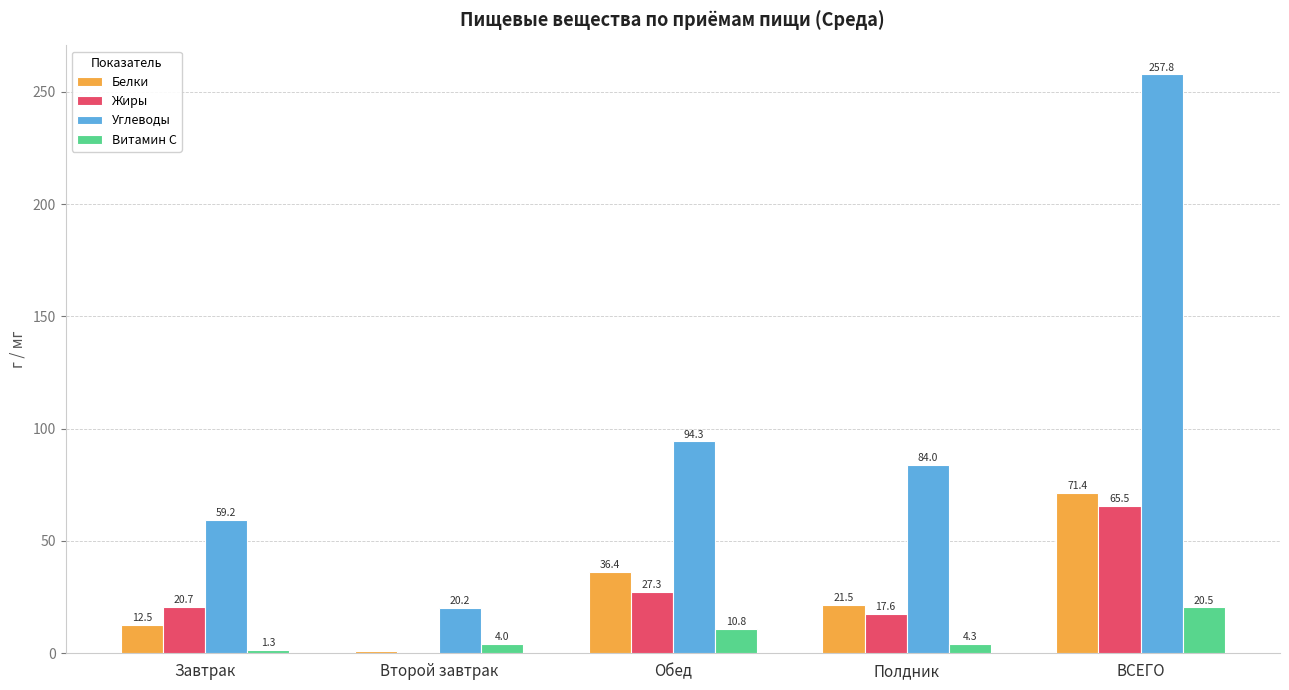

What value does the Углеводы series have at Завтрак?

59.2